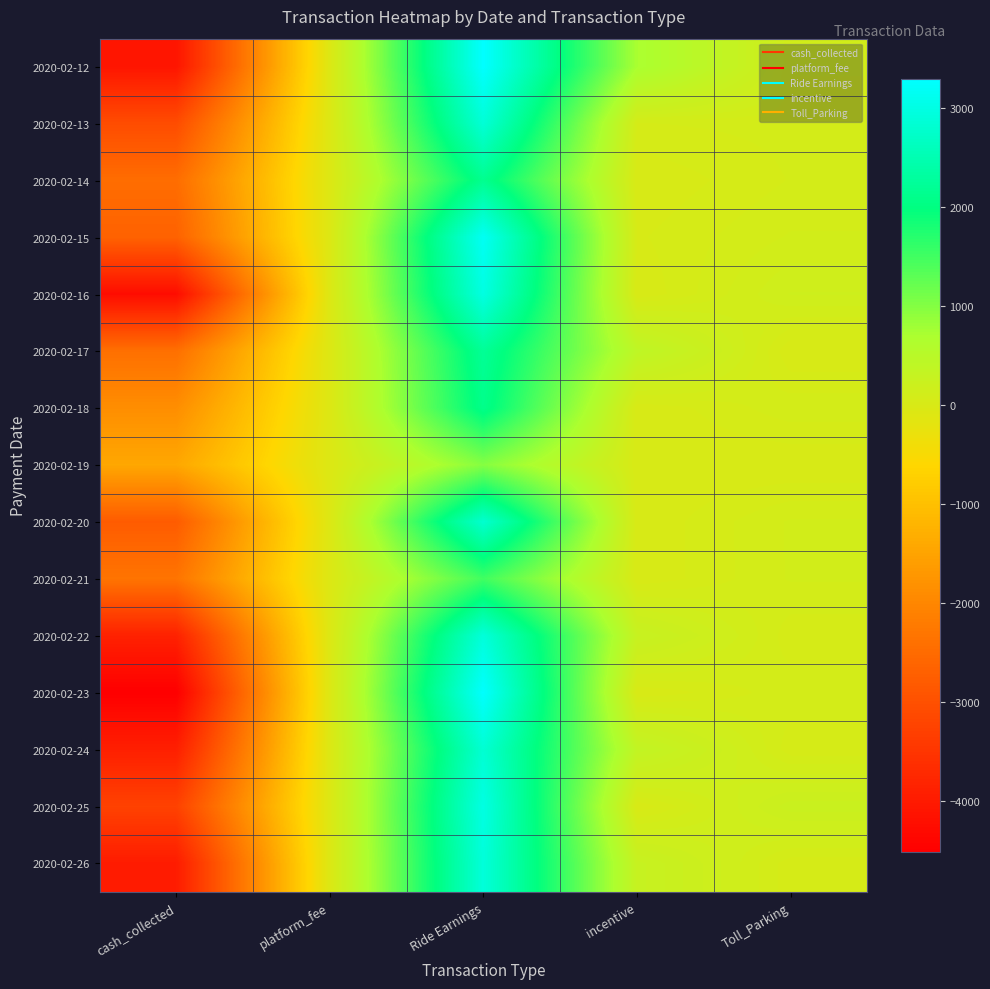

At how many categories does at least one series exceed 1090?

1